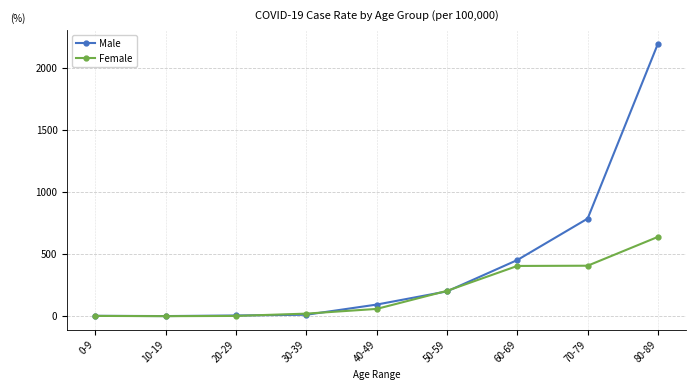

At which label does Male first exceed 93?

40-49